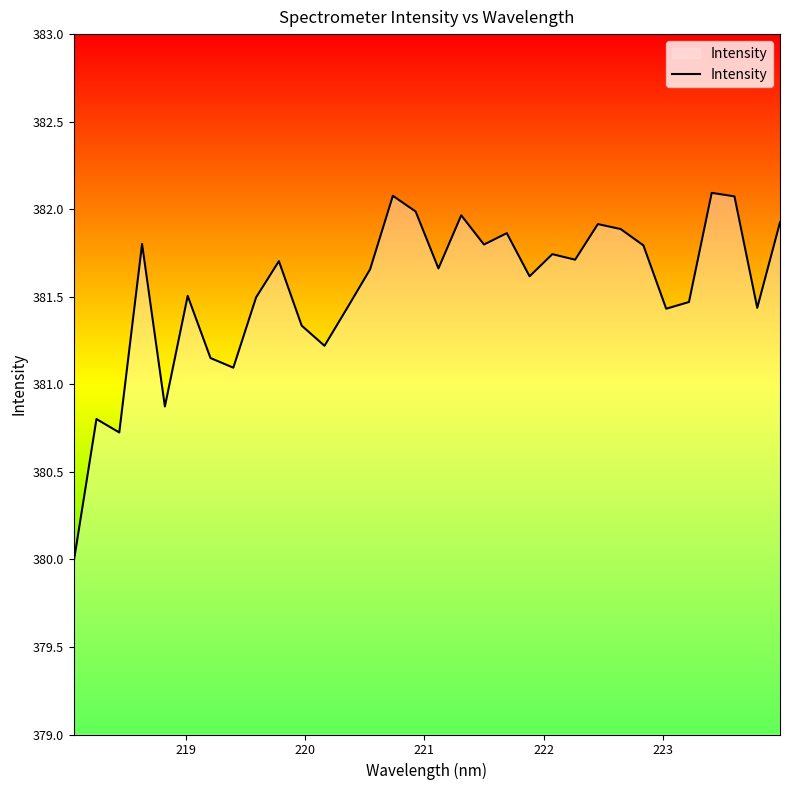

How many lines are shown in the chart?

1